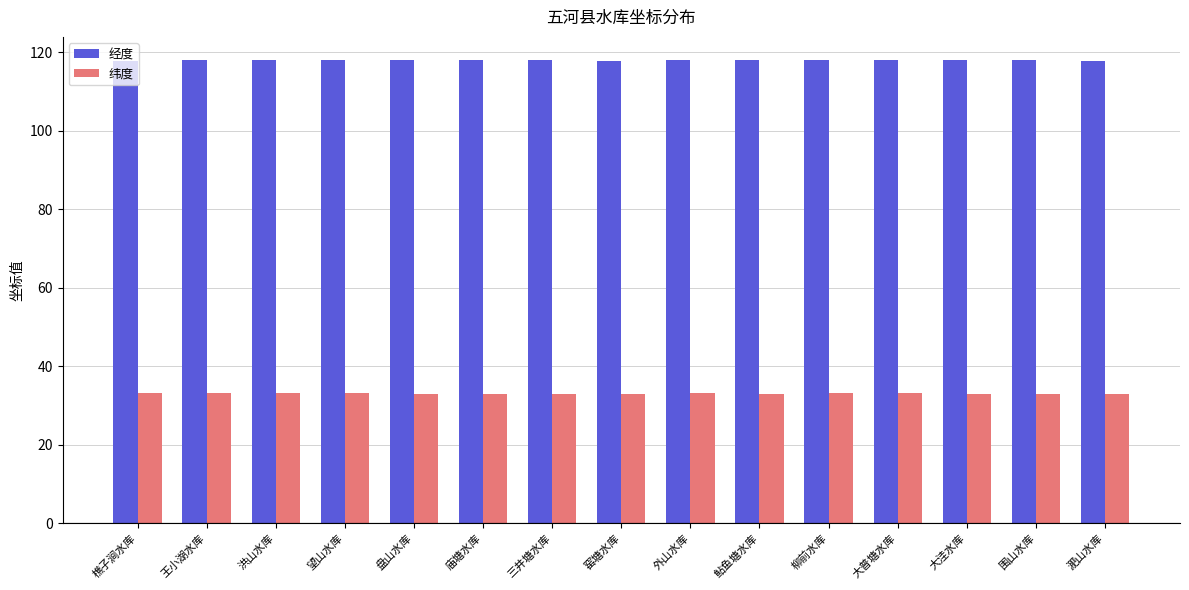

What is the approximate value of 纬度 at 外山水库?

33.1